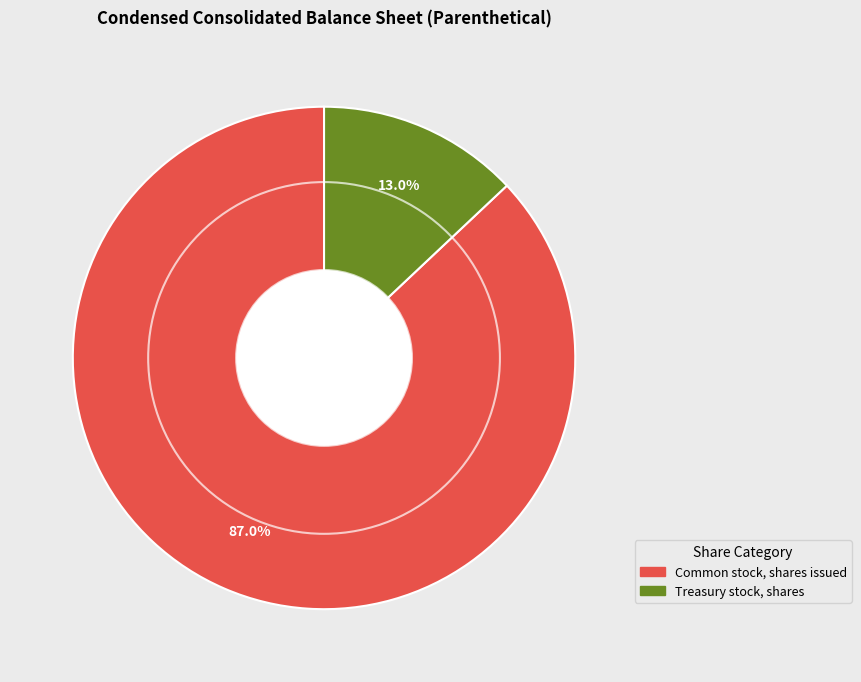

To the nearest percent, what is the average slice percentage?

50%